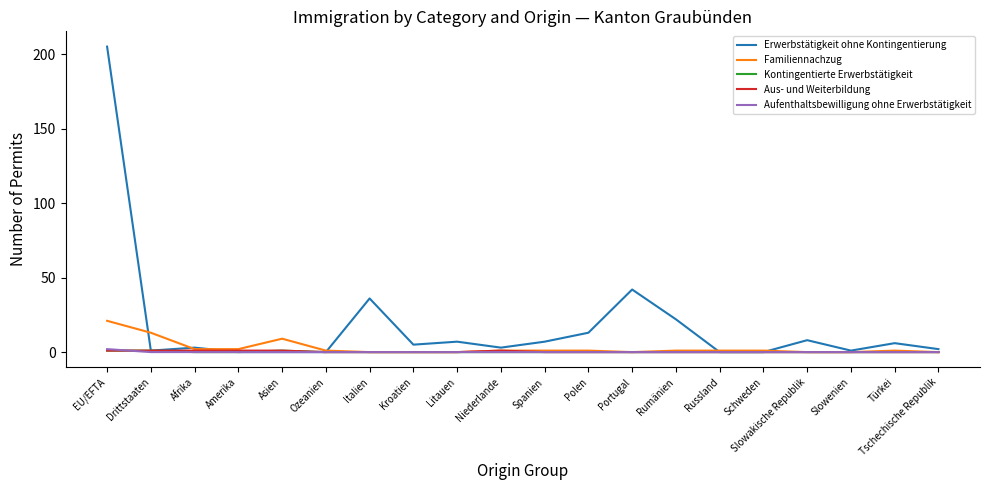

What is the difference between the highest and lowest values at Niederlande?

3